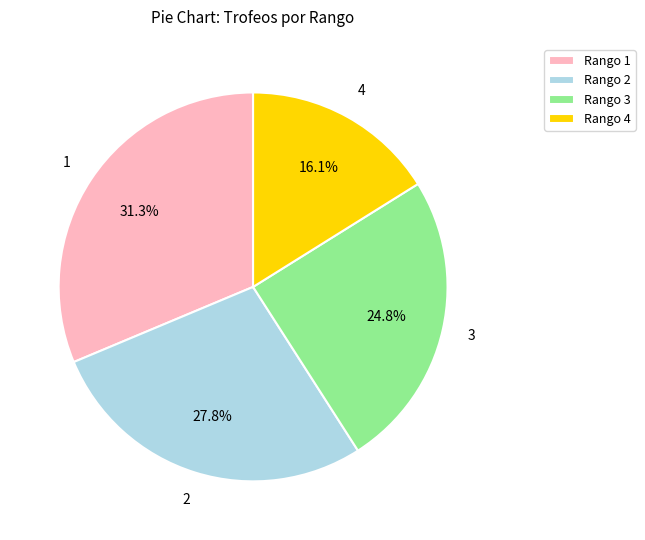

What percentage is the 1 slice, to the nearest percent?

31%